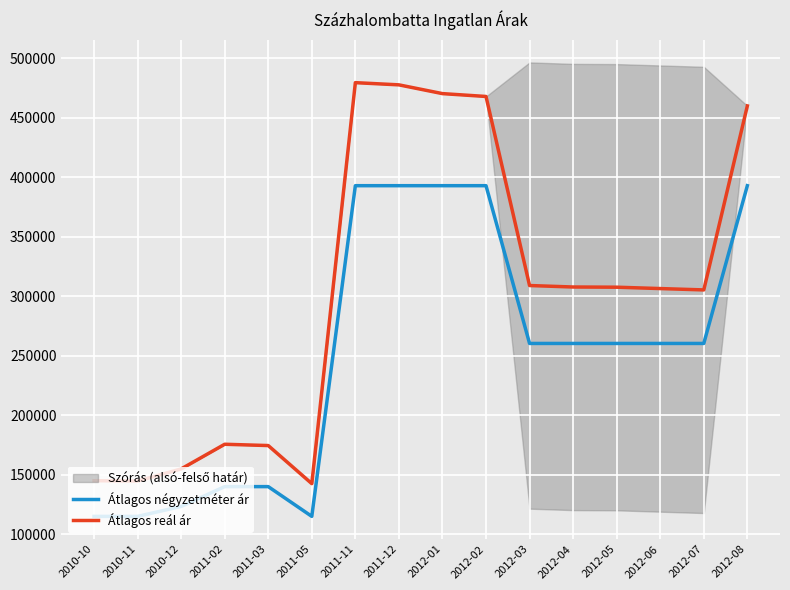

At how many categories does at least one series exceed 287222?

10